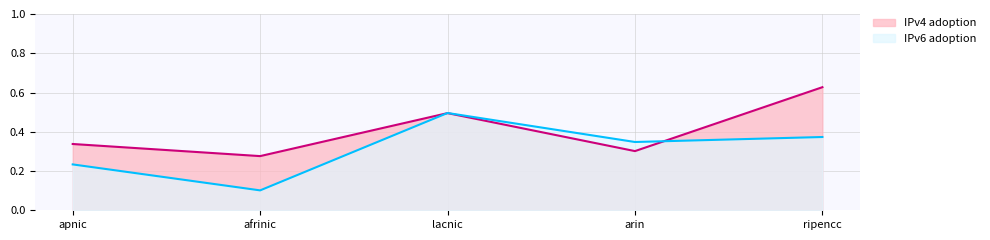

At how many categories does at least one series exceed 0?

5